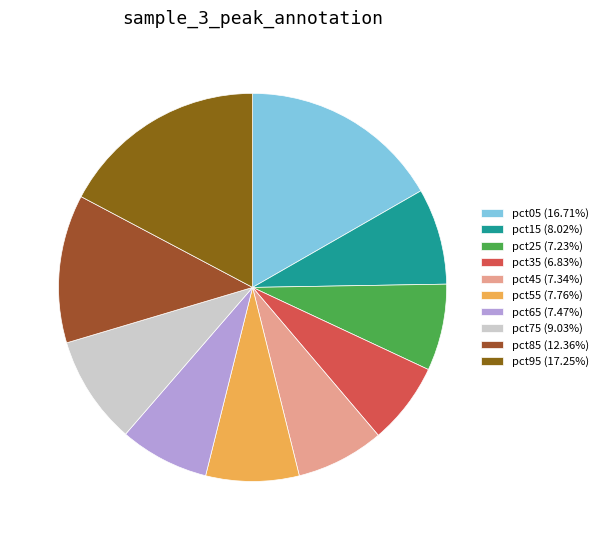

How many segments does this pie chart have?

10